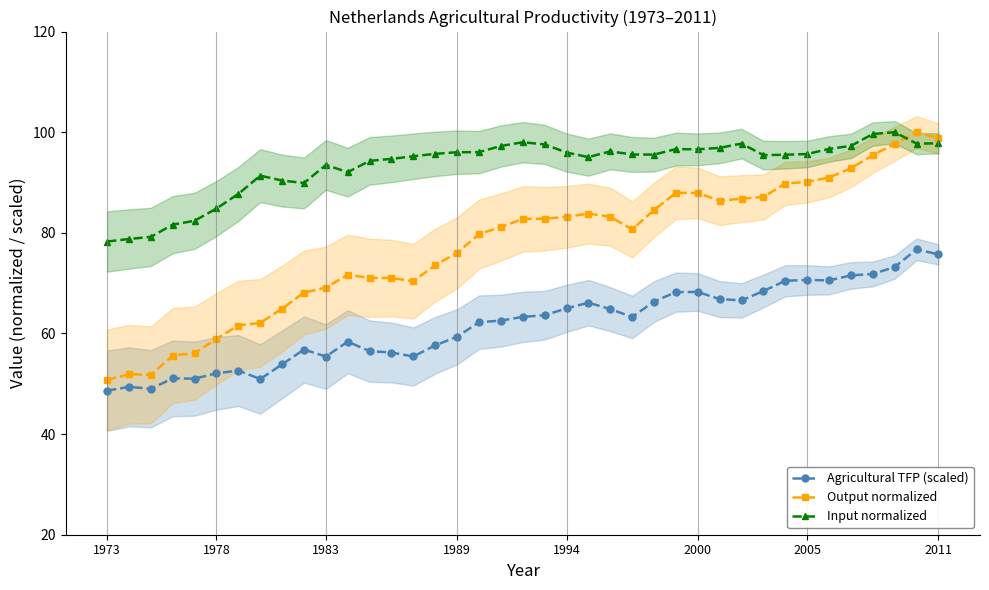

Which series has the largest total across all categories?

Input normalized